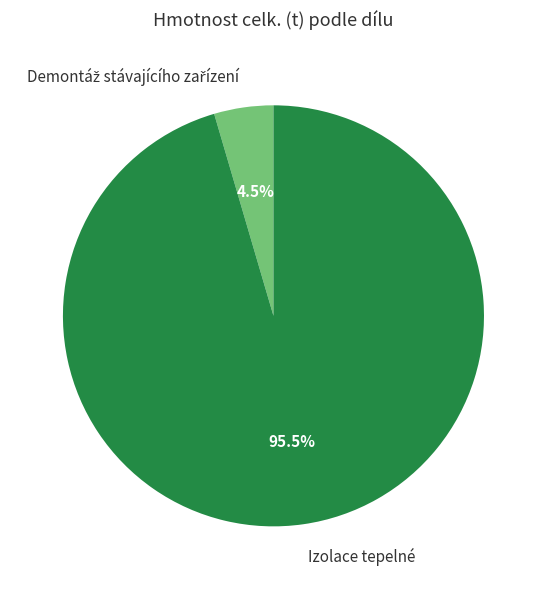

What percentage is NOT represented by Izolace tepelné?

4.5%